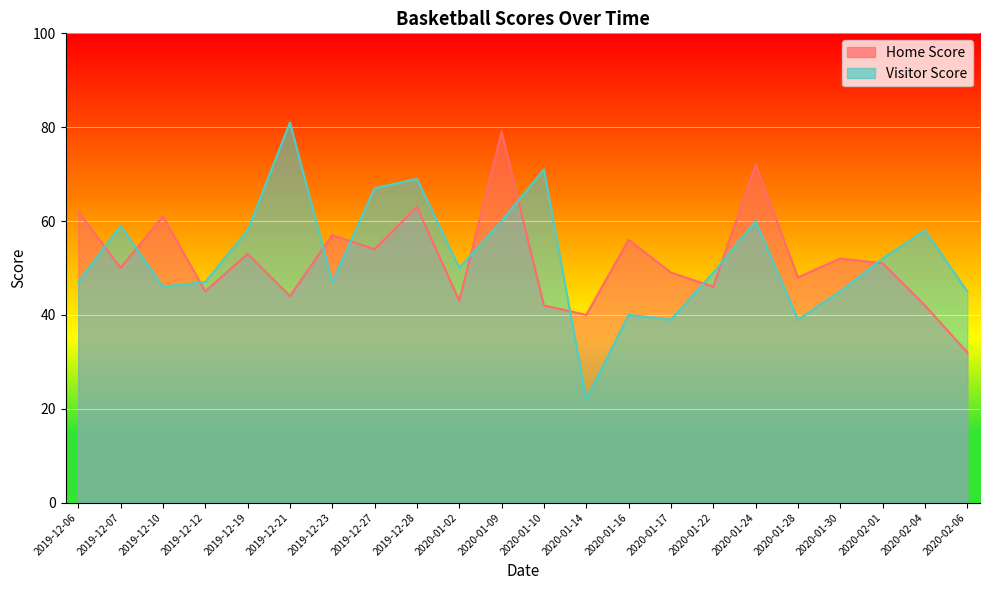

How many lines are shown in the chart?

2